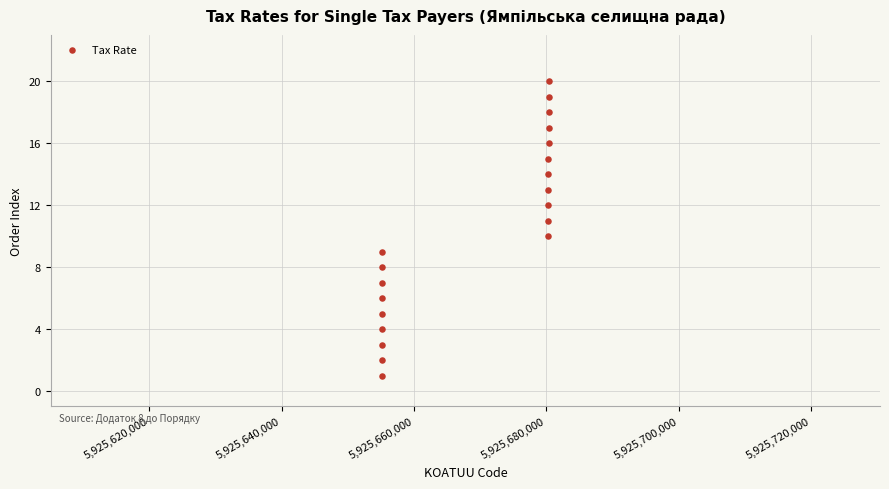

What is the range of Y values (max minus min)?

19